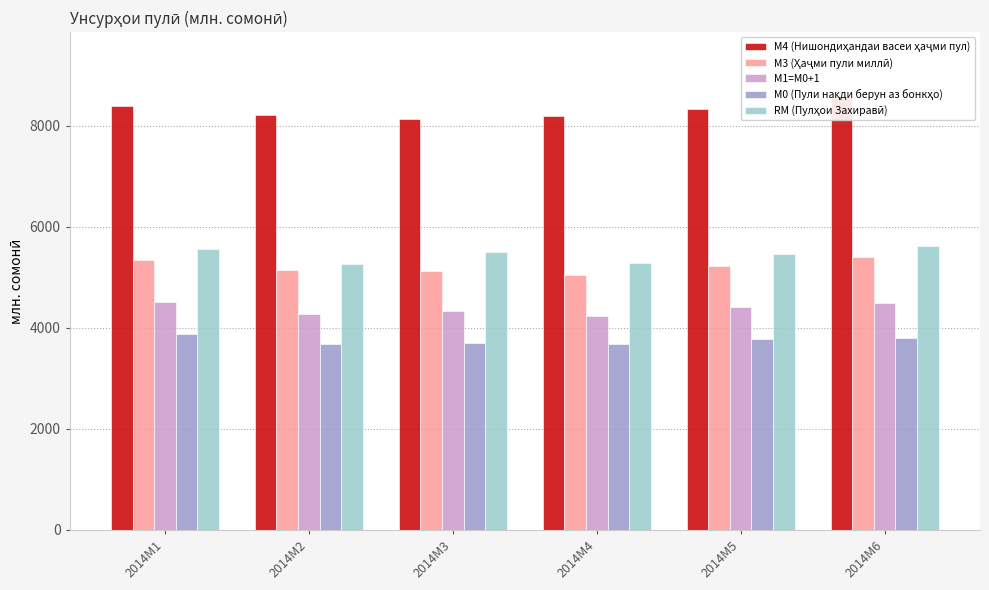

How many groups of bars are there?

6